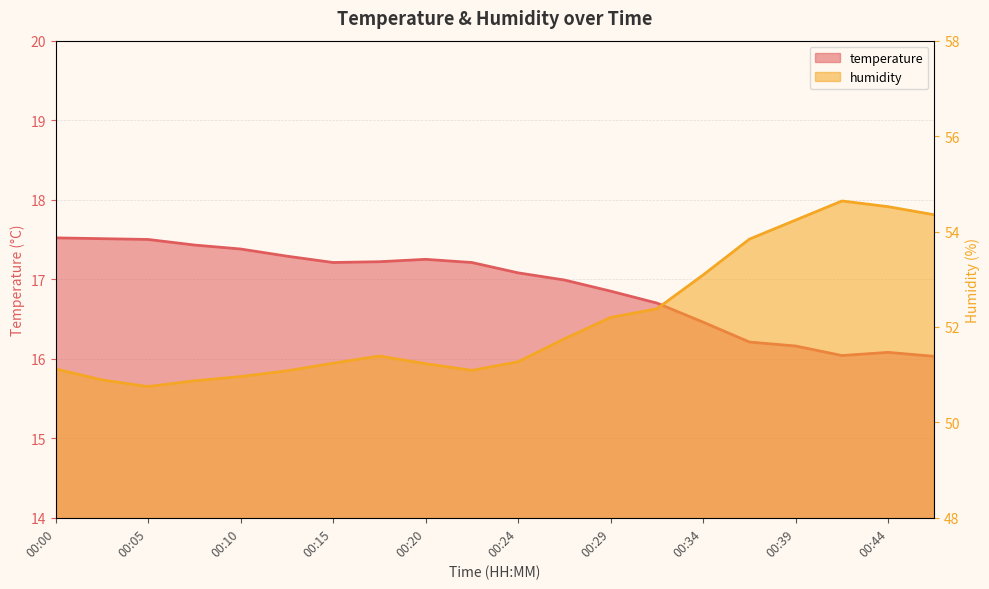

List the labels in order of humidity value, largest first.

00:42, 00:44, 00:47, 00:39, 00:37, 00:34, 00:32, 00:29, 00:27, 00:17, 00:24, 00:15, 00:20, 00:00, 00:22, 00:12, 00:10, 00:02, 00:07, 00:05